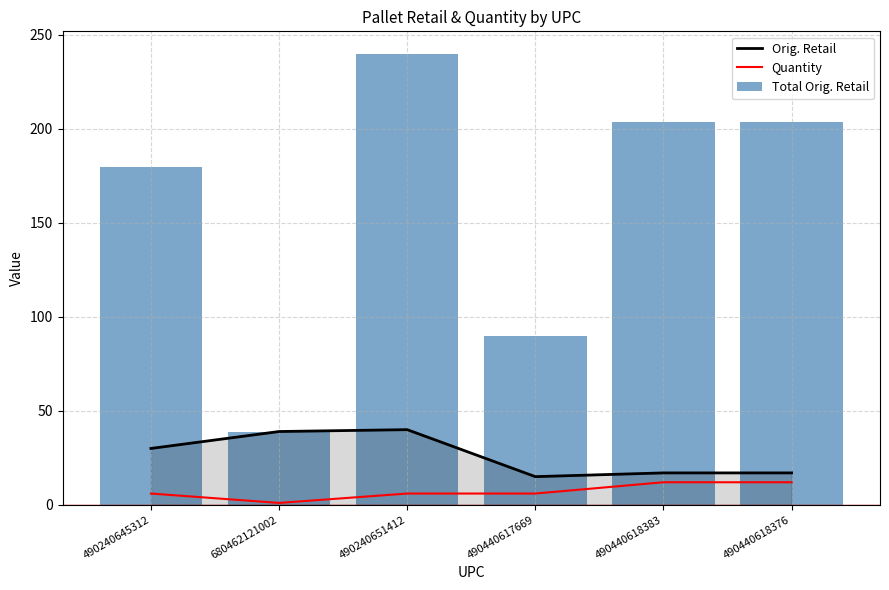

Reading left to right, what are all the values shown in this chart?

Orig. Retail: 30.0	39.0	40.0	15.0	17.0	17.0
Quantity: 6.0	1.0	6.0	6.0	12.0	12.0
Total Orig. Retail: 179.9	39.0	239.9	89.9	203.8	203.8